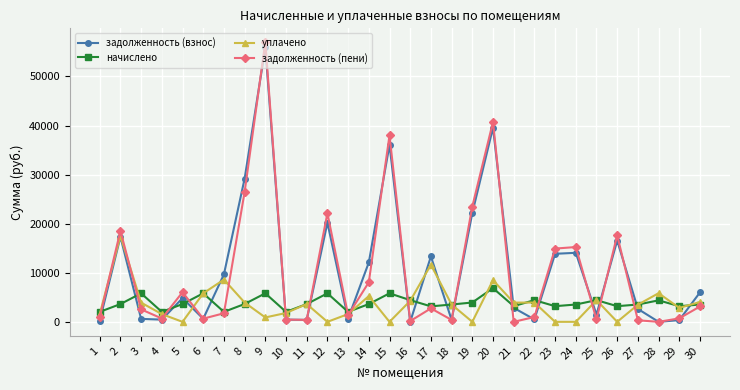

What are all the series names shown in the legend?

задолженность (взнос), начислено, уплачено, задолженность (пени)